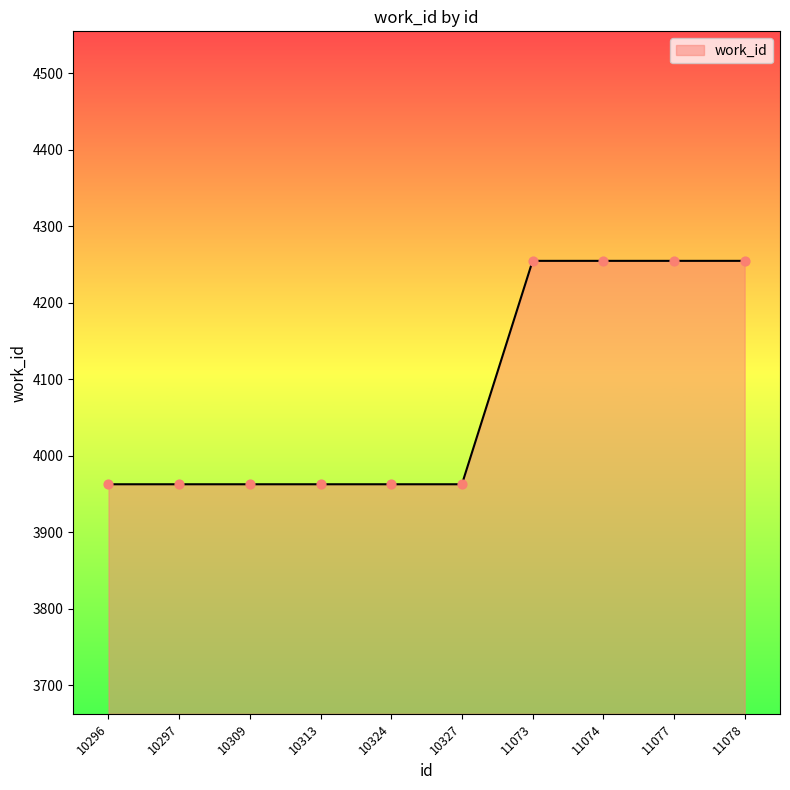

What is the ratio of the value at 11074 to the value at 10327?

1.1